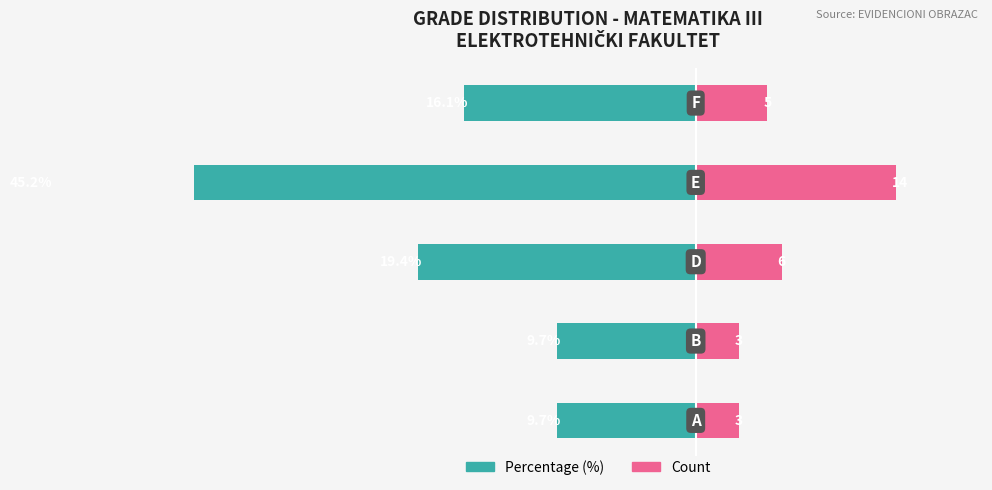

What is the smallest value displayed?

-45.2